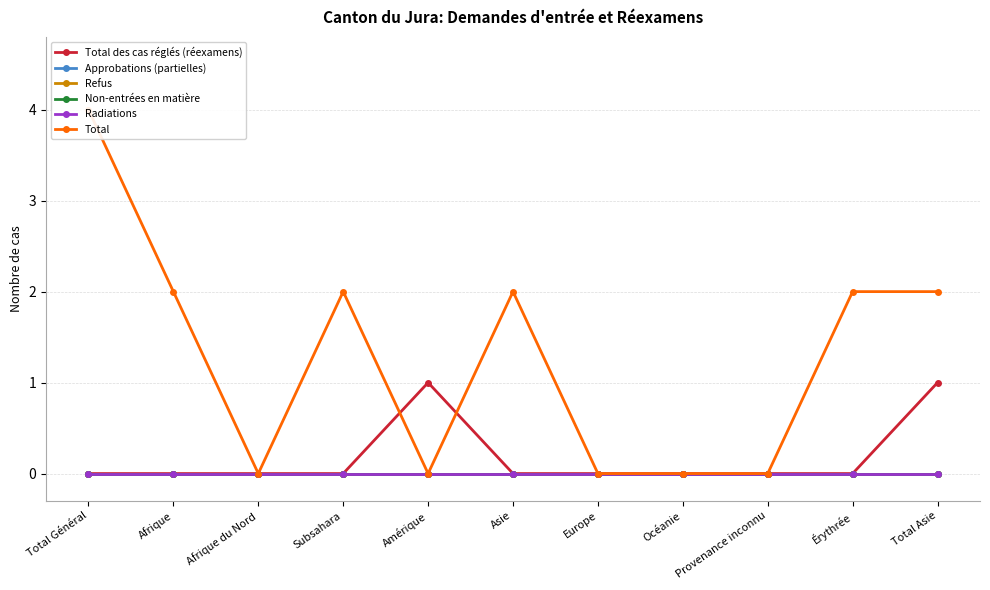

True or false: Approbations (partielles) and Total cross at least once.

False